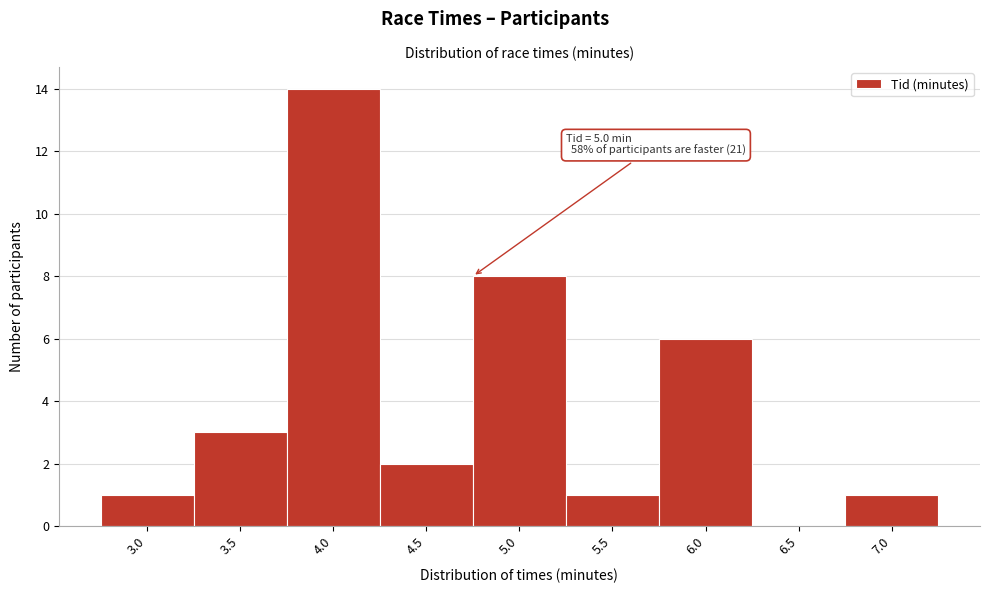

Reading left to right, list all the values displayed in this chart.

3.0=1	3.5=3	4.0=14	4.5=2	5.0=8	5.5=1	6.0=6	6.5=0	7.0=1